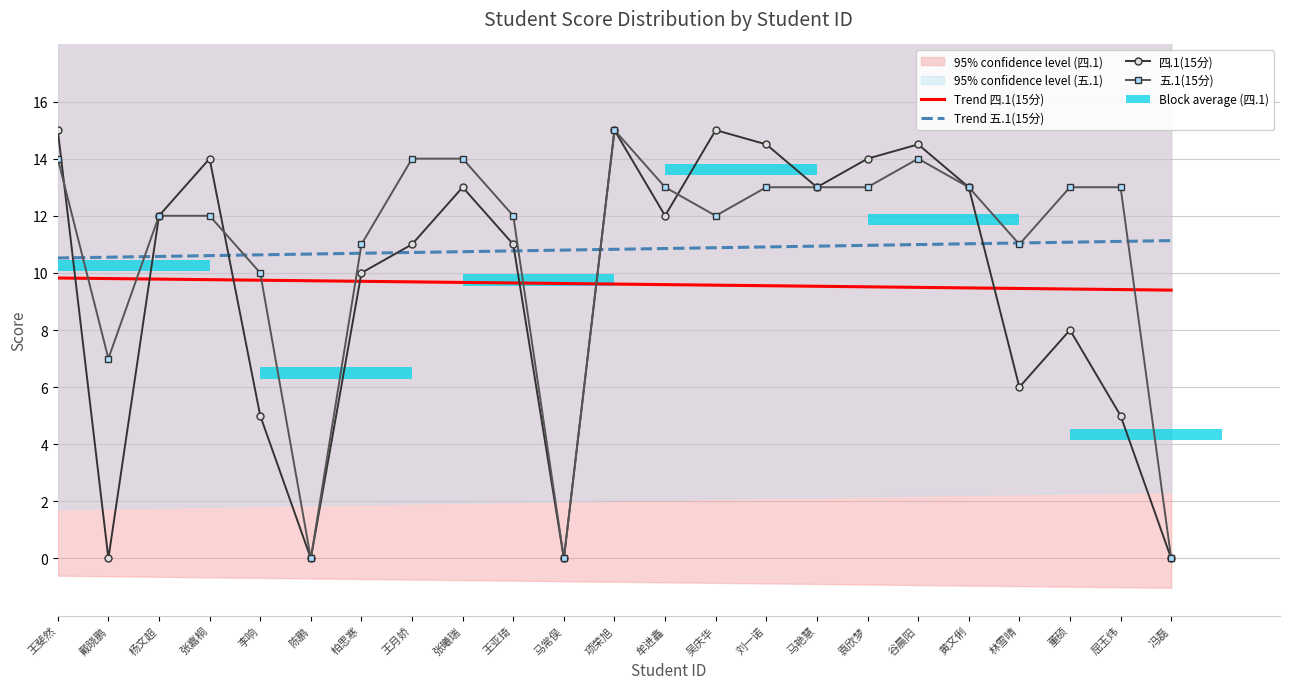

Reading right to left, extract all data points from this chart.

Trend 四.1(15分): 冯磊=9.4	屈玉炜=9.4	董硕=9.4	林雪晴=9.5	黄文俐=9.5	谷晨阳=9.5	袁欣梦=9.5	马艳慧=9.5	刘一诺=9.6	吴庆华=9.6	牟进鑫=9.6	项荣旭=9.6	马常俣=9.6	王亚琦=9.6	张曦瑞=9.7	王月娇=9.7	柏思寒=9.7	陈鹏=9.7	李响=9.7	张嘉桐=9.8	杨文超=9.8	戴晓鹏=9.8	王斐然=9.8
Trend 五.1(15分): 冯磊=11.1	屈玉炜=11.1	董硕=11.1	林雪晴=11.0	黄文俐=11.0	谷晨阳=11.0	袁欣梦=11.0	马艳慧=10.9	刘一诺=10.9	吴庆华=10.9	牟进鑫=10.9	项荣旭=10.8	马常俣=10.8	王亚琦=10.8	张曦瑞=10.7	王月娇=10.7	柏思寒=10.7	陈鹏=10.7	李响=10.6	张嘉桐=10.6	杨文超=10.6	戴晓鹏=10.5	王斐然=10.5
四.1(15分): 冯磊=0.0	屈玉炜=5.0	董硕=8.0	林雪晴=6.0	黄文俐=13.0	谷晨阳=14.5	袁欣梦=14.0	马艳慧=13.0	刘一诺=14.5	吴庆华=15.0	牟进鑫=12.0	项荣旭=15.0	马常俣=0.0	王亚琦=11.0	张曦瑞=13.0	王月娇=11.0	柏思寒=10.0	陈鹏=0.0	李响=5.0	张嘉桐=14.0	杨文超=12.0	戴晓鹏=0.0	王斐然=15.0
五.1(15分): 冯磊=0.0	屈玉炜=13.0	董硕=13.0	林雪晴=11.0	黄文俐=13.0	谷晨阳=14.0	袁欣梦=13.0	马艳慧=13.0	刘一诺=13.0	吴庆华=12.0	牟进鑫=13.0	项荣旭=15.0	马常俣=0.0	王亚琦=12.0	张曦瑞=14.0	王月娇=14.0	柏思寒=11.0	陈鹏=0.0	李响=10.0	张嘉桐=12.0	杨文超=12.0	戴晓鹏=7.0	王斐然=14.0